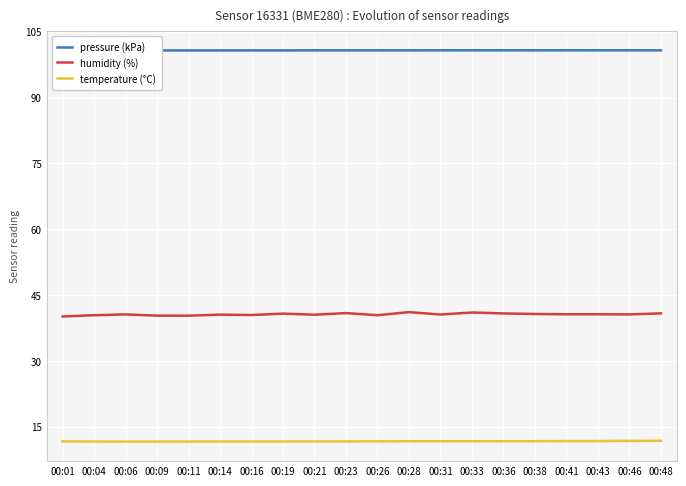

True or false: temperature (°C) and humidity (%) intersect in this chart.

False